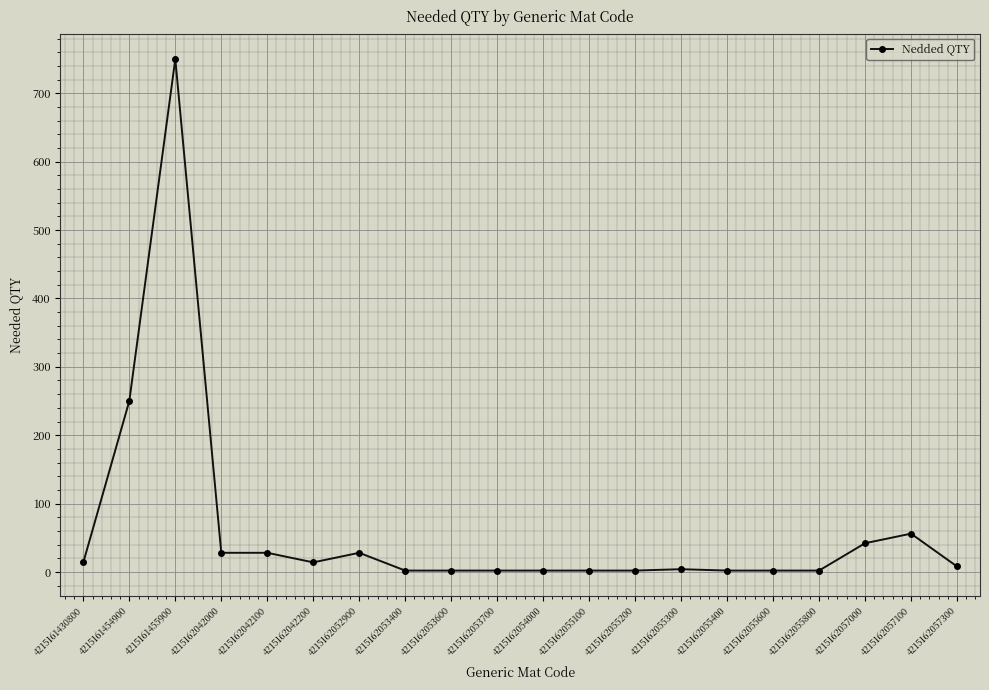

True or false: the data shows 2 at 4215162055200.

True